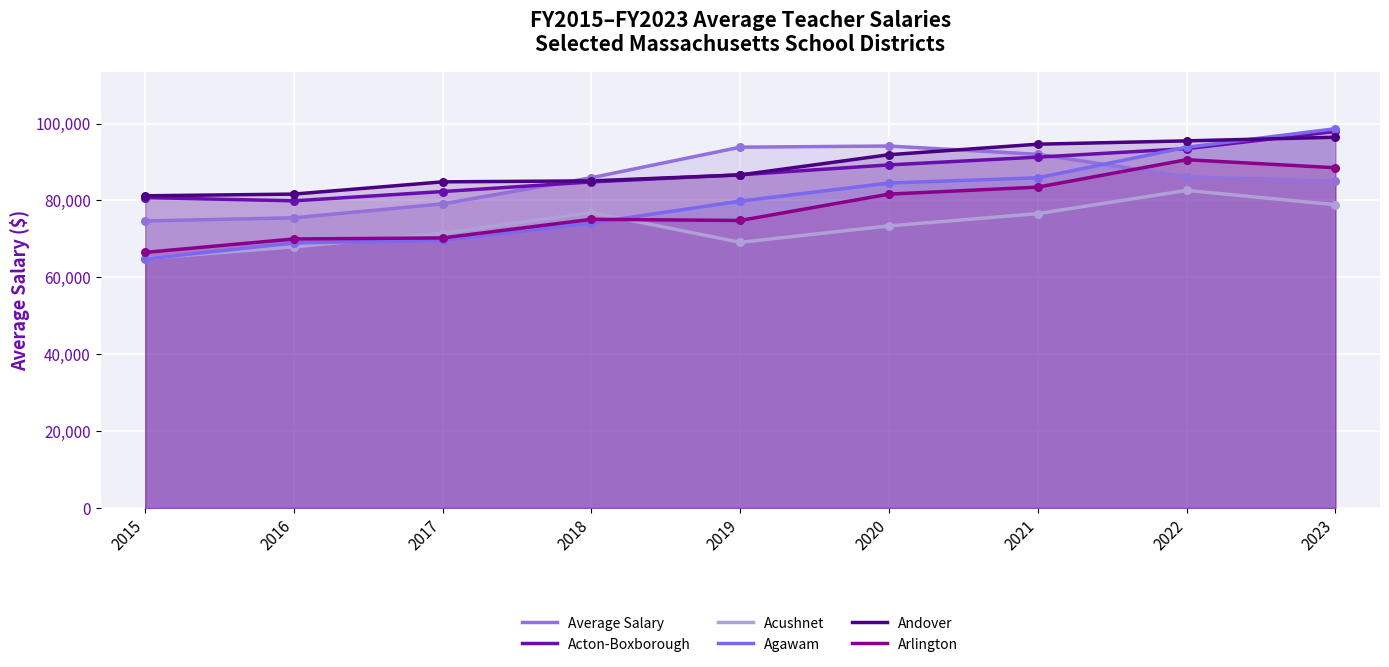

Which series has the largest total across all categories?

Andover